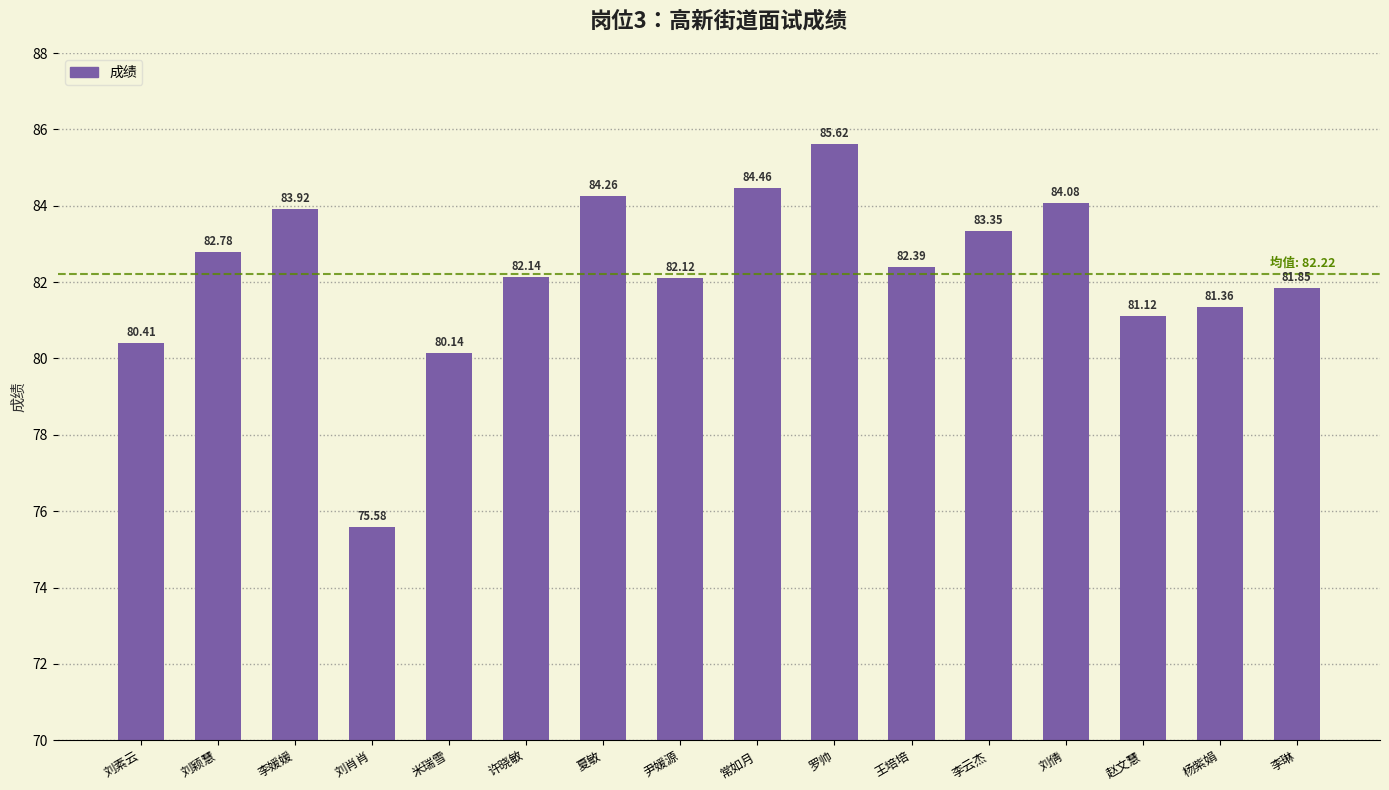

Approximately how many times larger is the value at 杨紫娟 compared to 赵文慧?

1.0